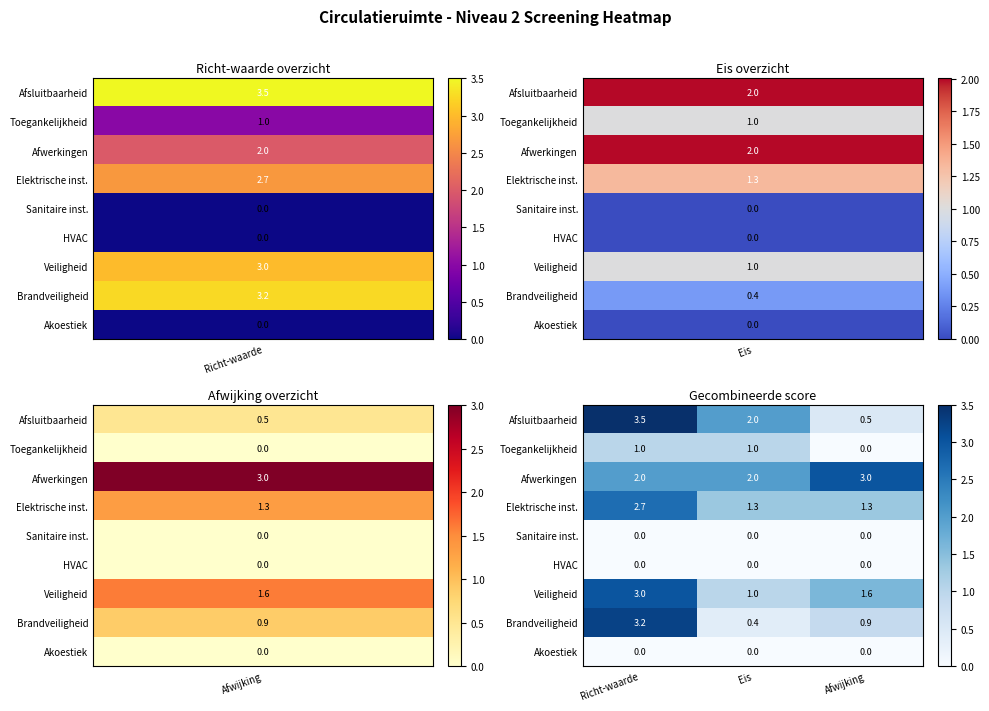

Which label corresponds to the largest value in the chart?

Richt-waarde